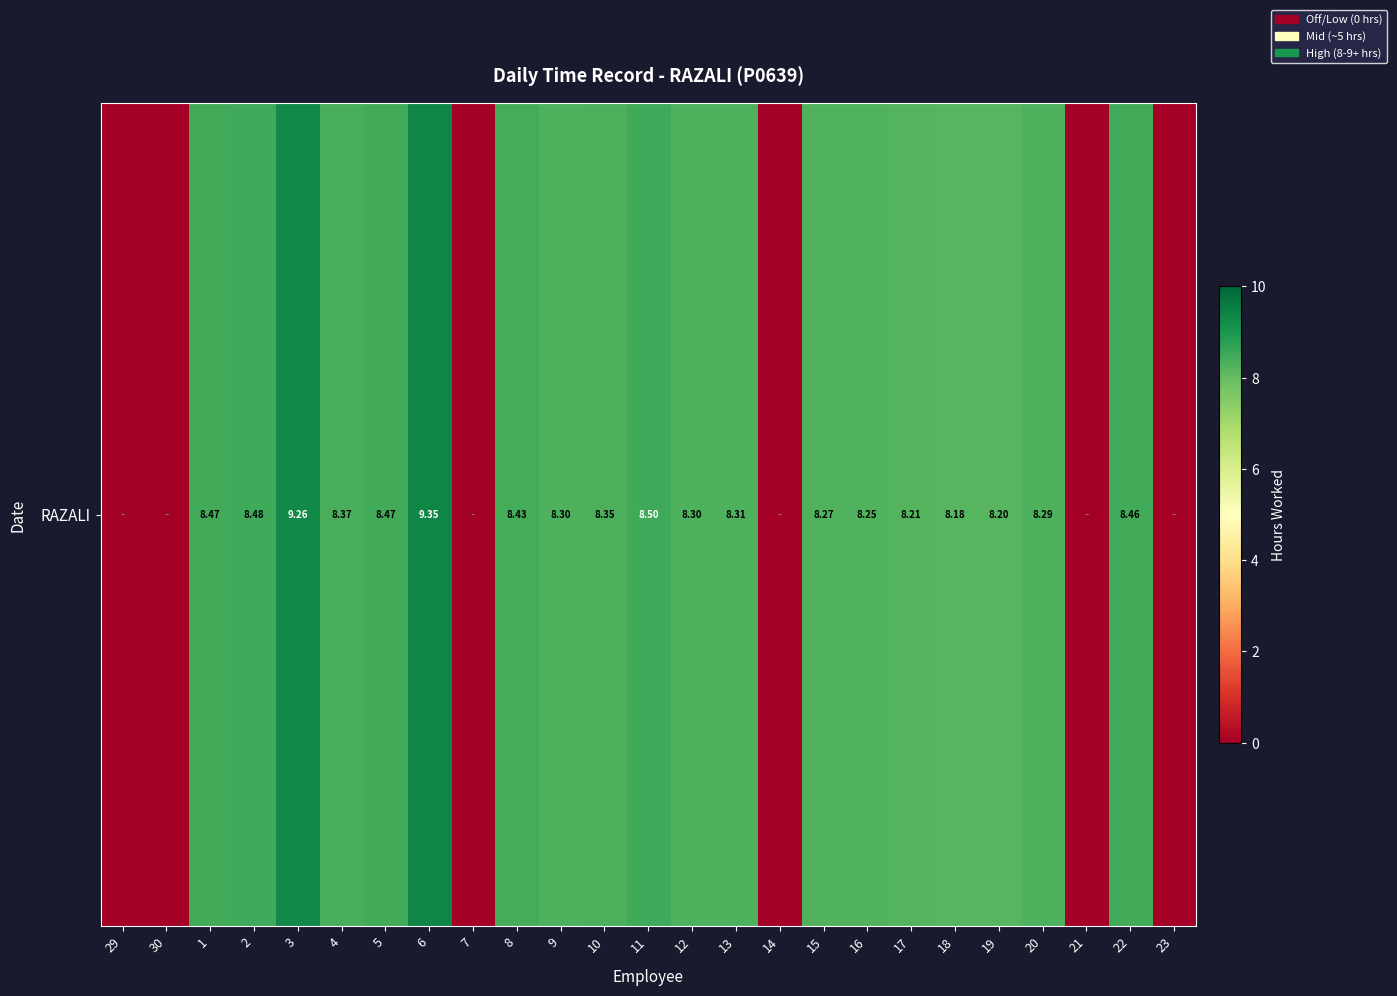

At which label does the data first exceed 8?

1